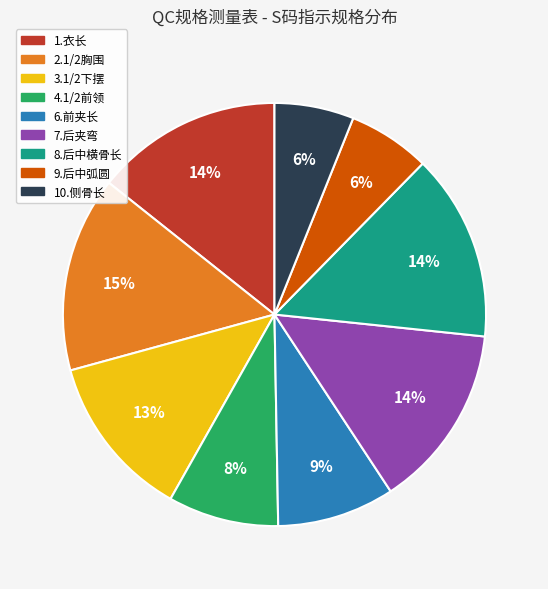

To the nearest percent, what portion does 8.后中横骨长 represent?

14%